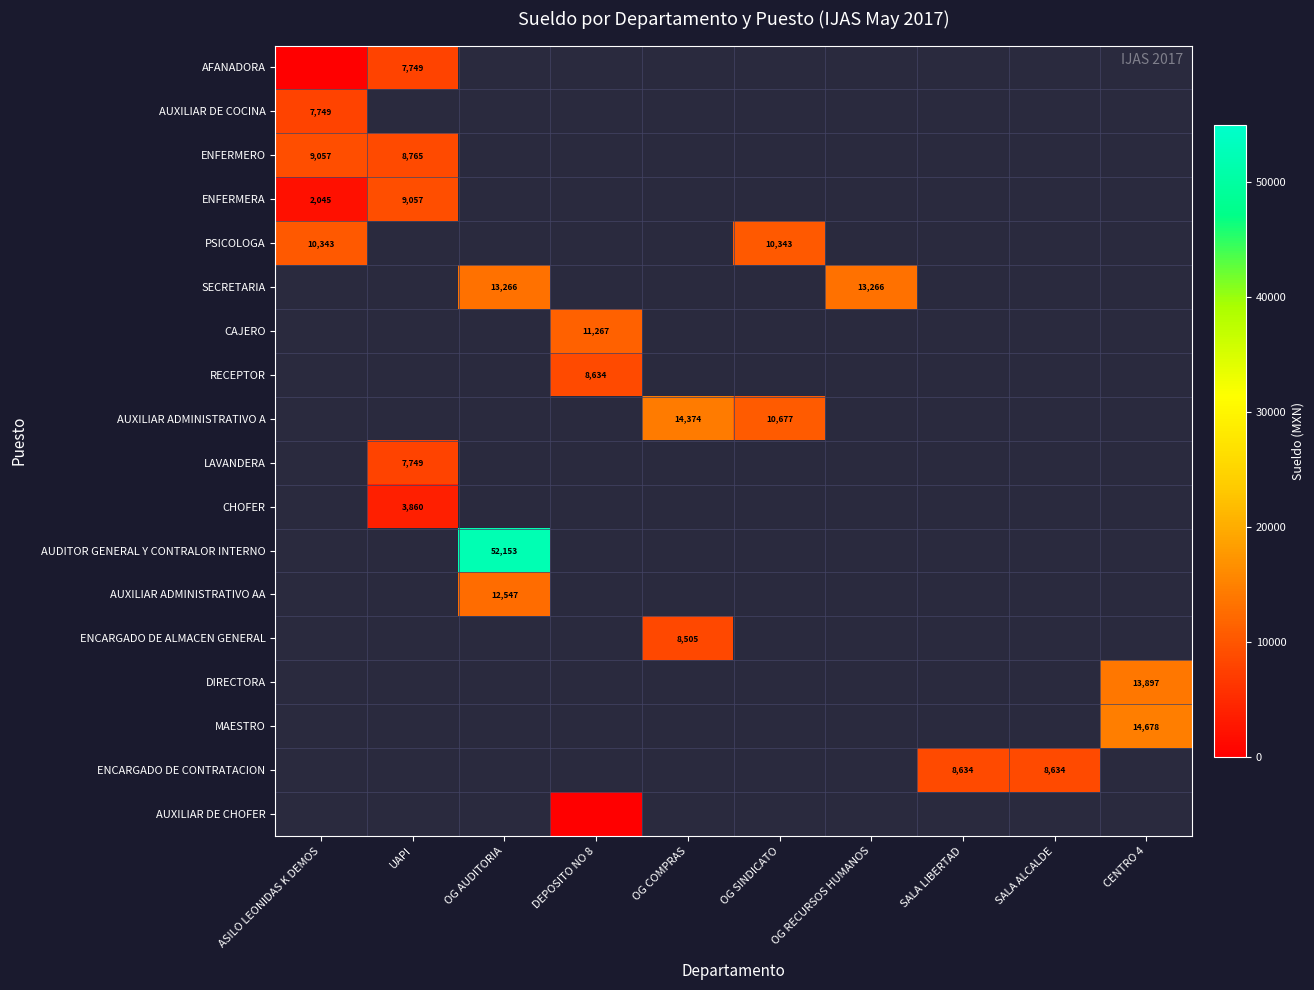

The value of AUXILIAR DE COCINA at ASILO LEONIDAS K DEMOS is 7749. True or false?

True